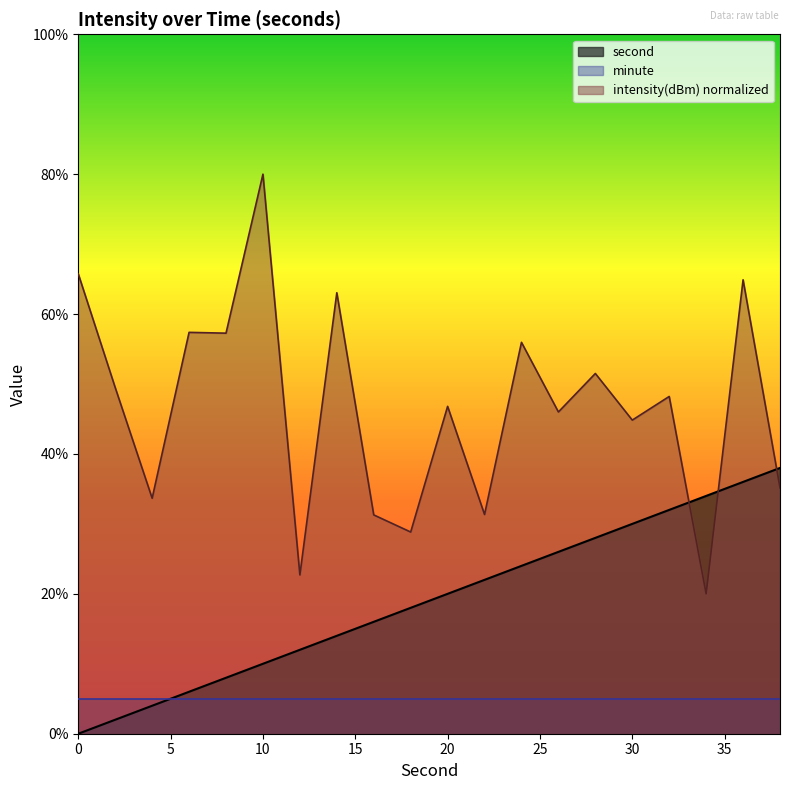

What are all the series names shown in the legend?

second, minute, intensity(dBm) normalized